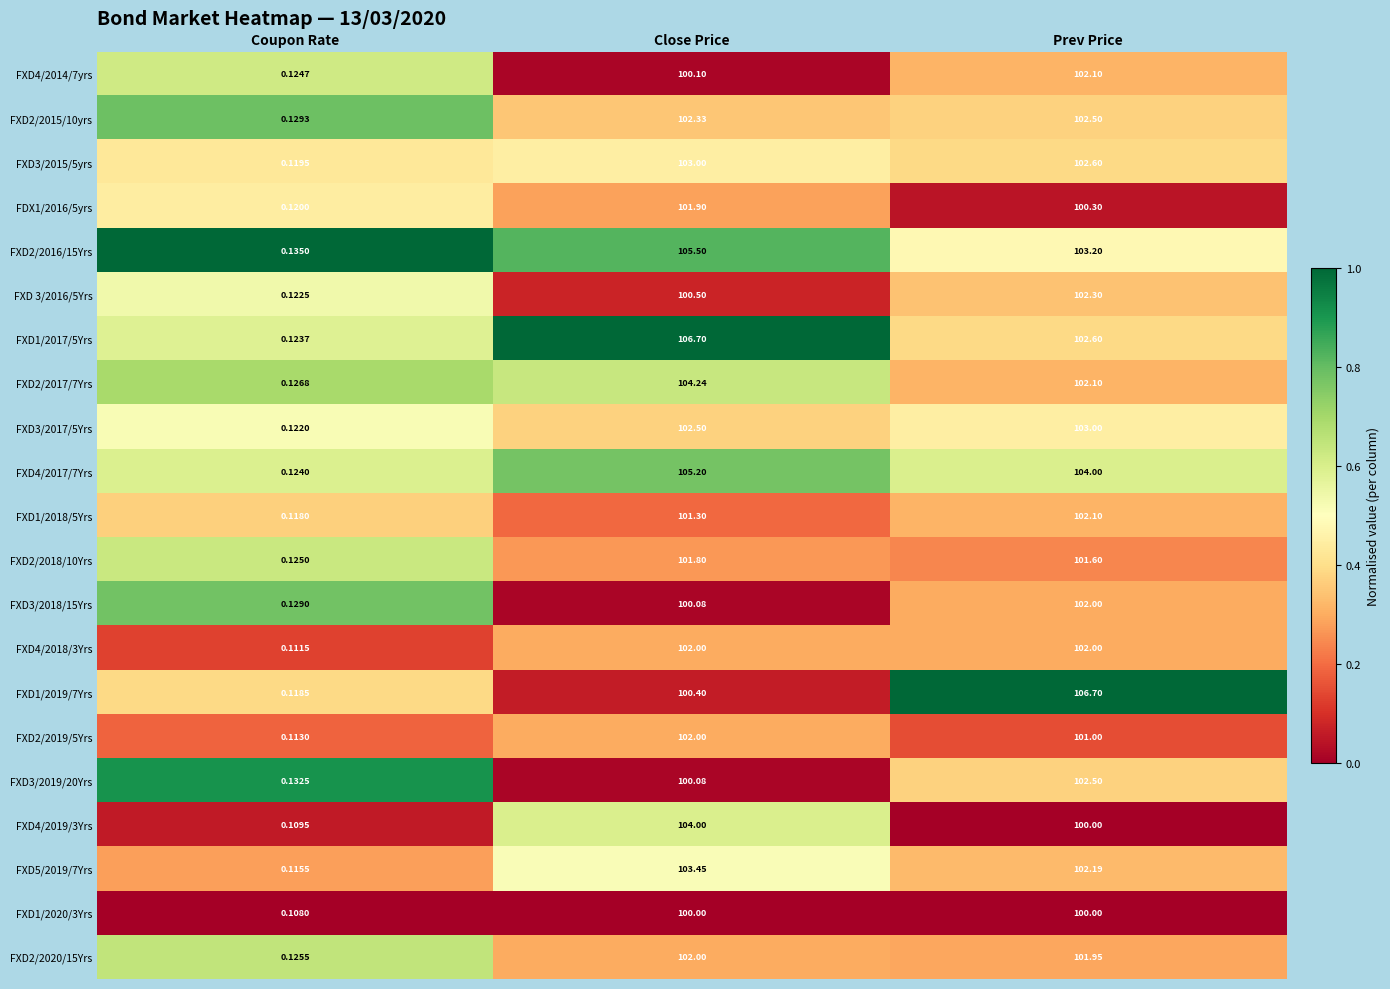

Where is FXD2/2019/5Yrs nearest to the value 51?

Prev Price